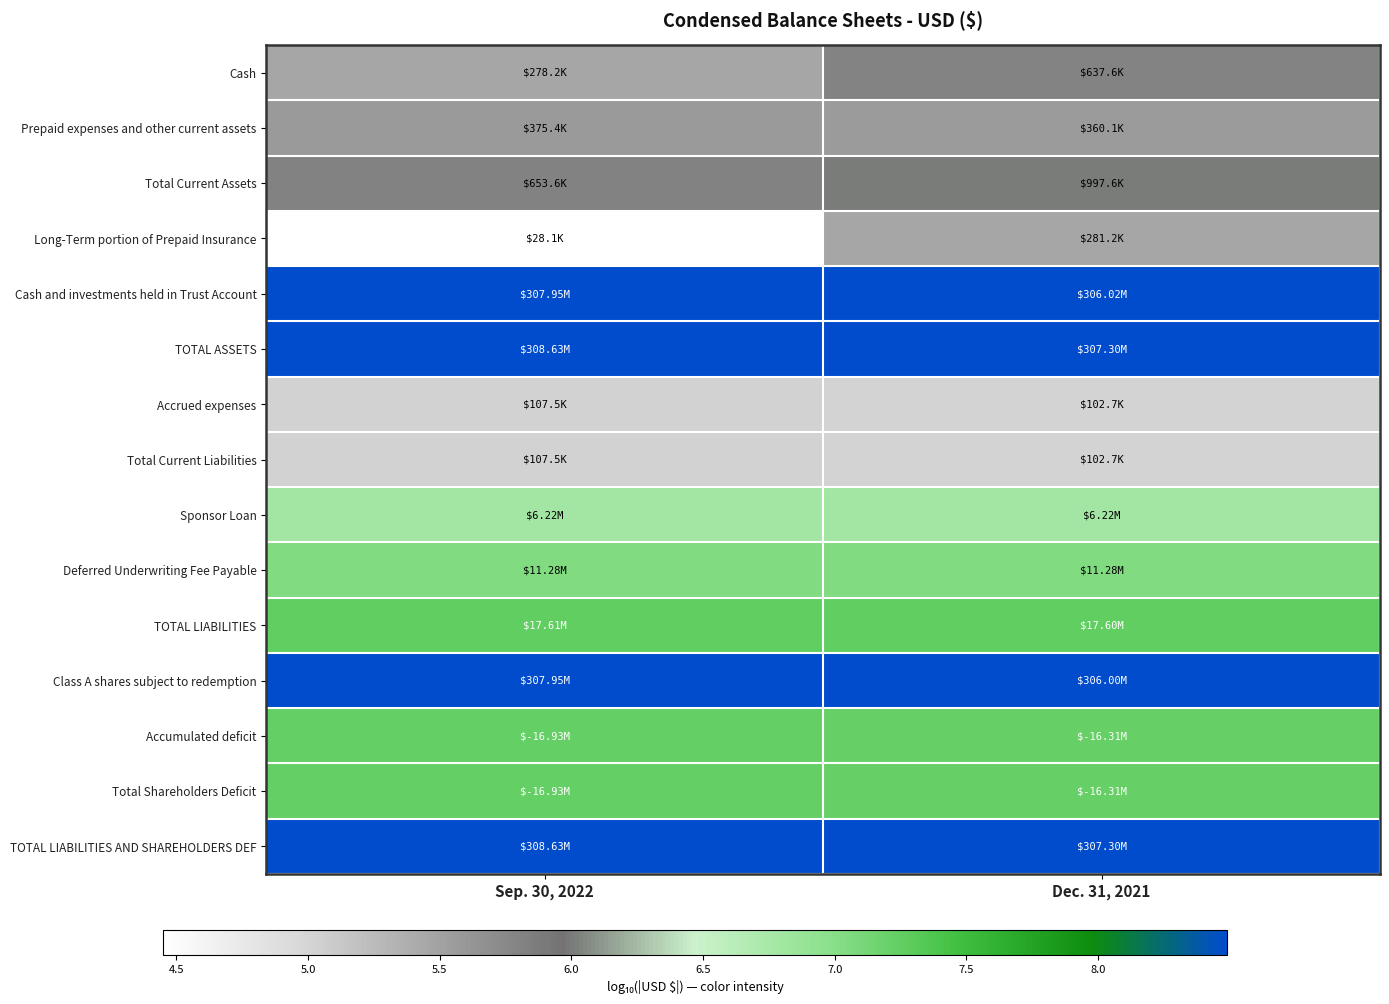

Between Dec. 31, 2021 and Sep. 30, 2022, which is larger?

Dec. 31, 2021